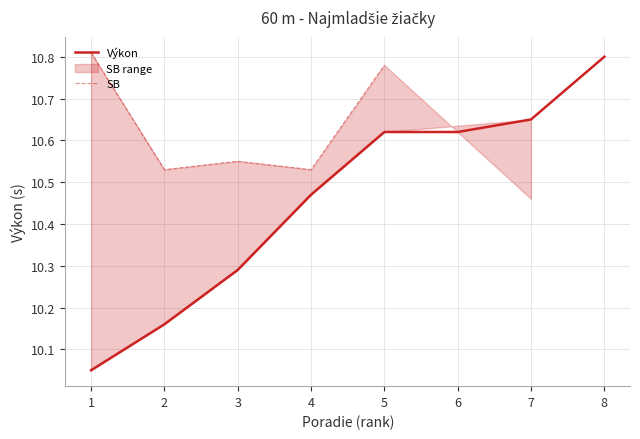

Read the Výkon value at 4.

10.5